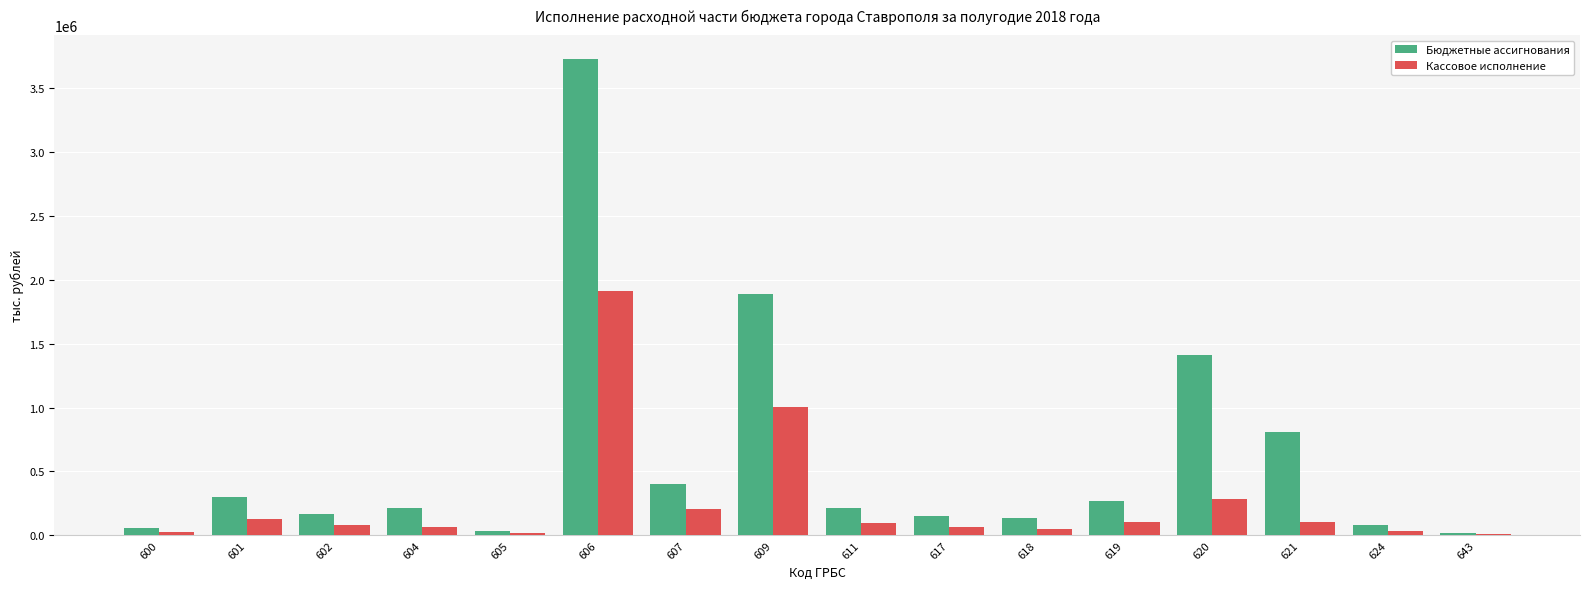

Is the value of Кассовое исполнение at 609 greater than the value of Бюджетные ассигнования at 611?

Yes